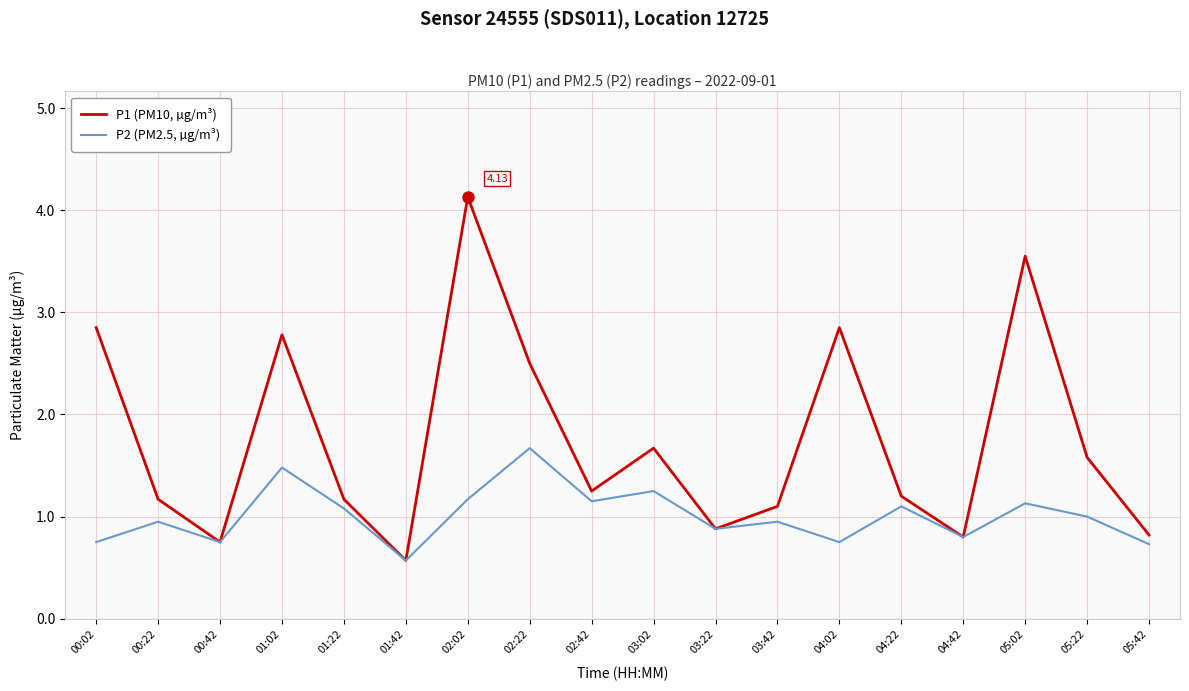

What is the minimum value for P2 (PM2.5, µg/m³)?

0.6